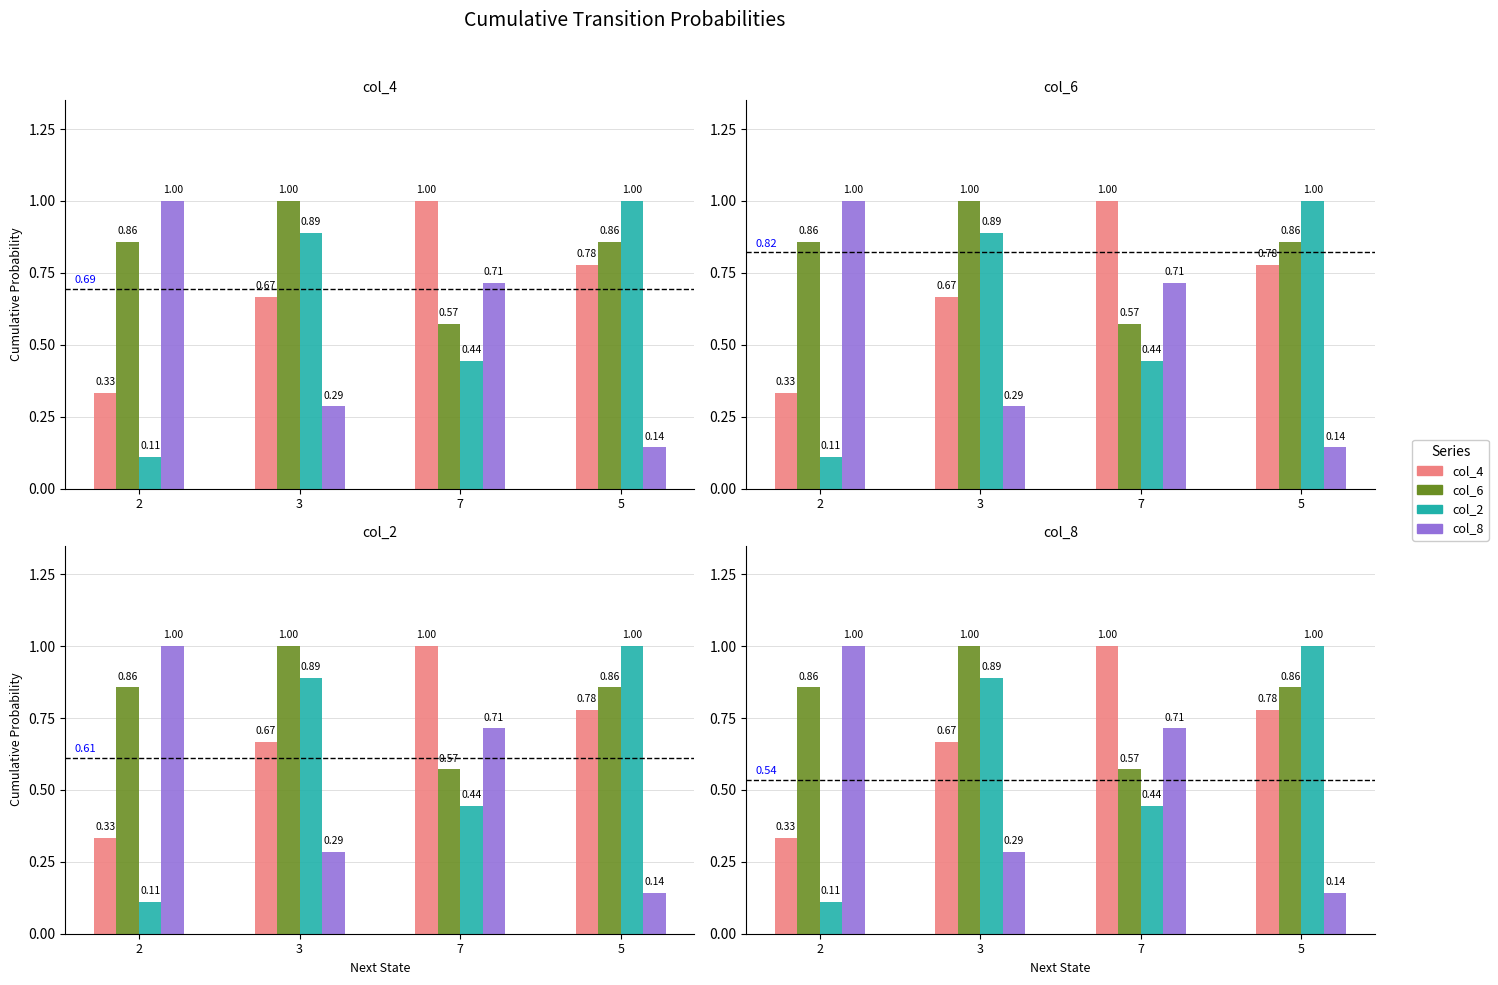

What is the difference between the col_6 values at 2 and 3?

0.1